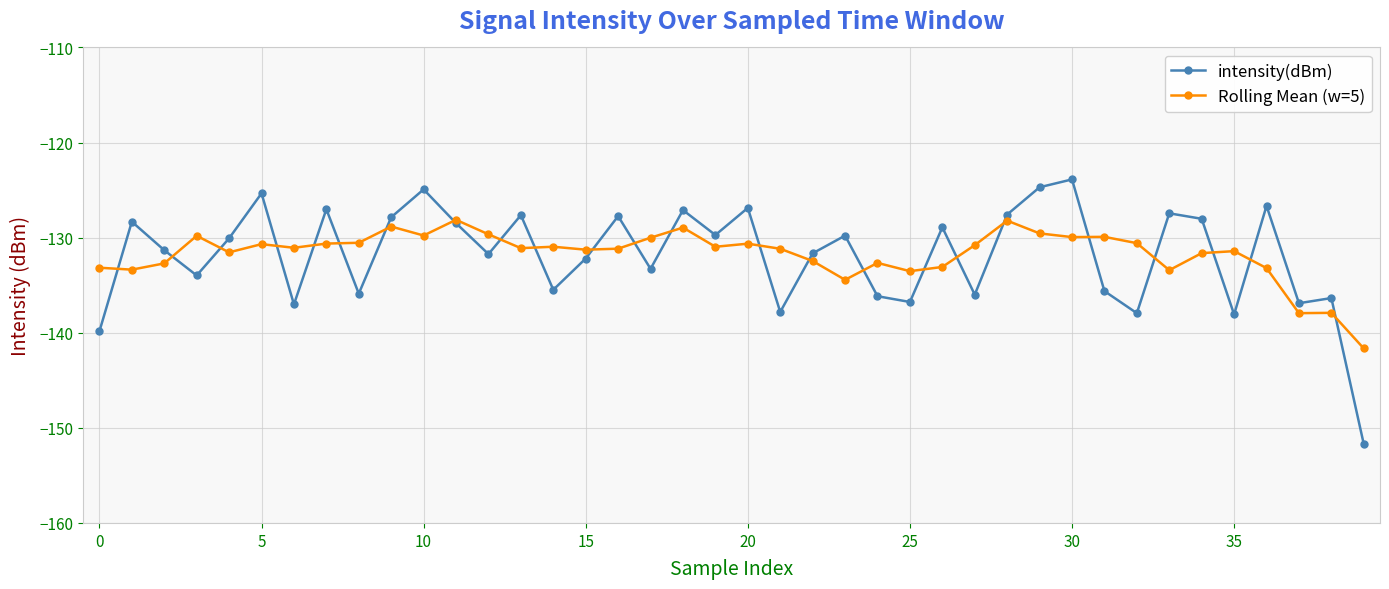

What is the value of the Rolling Mean (w=5) point at the 25th from the left?

-132.7